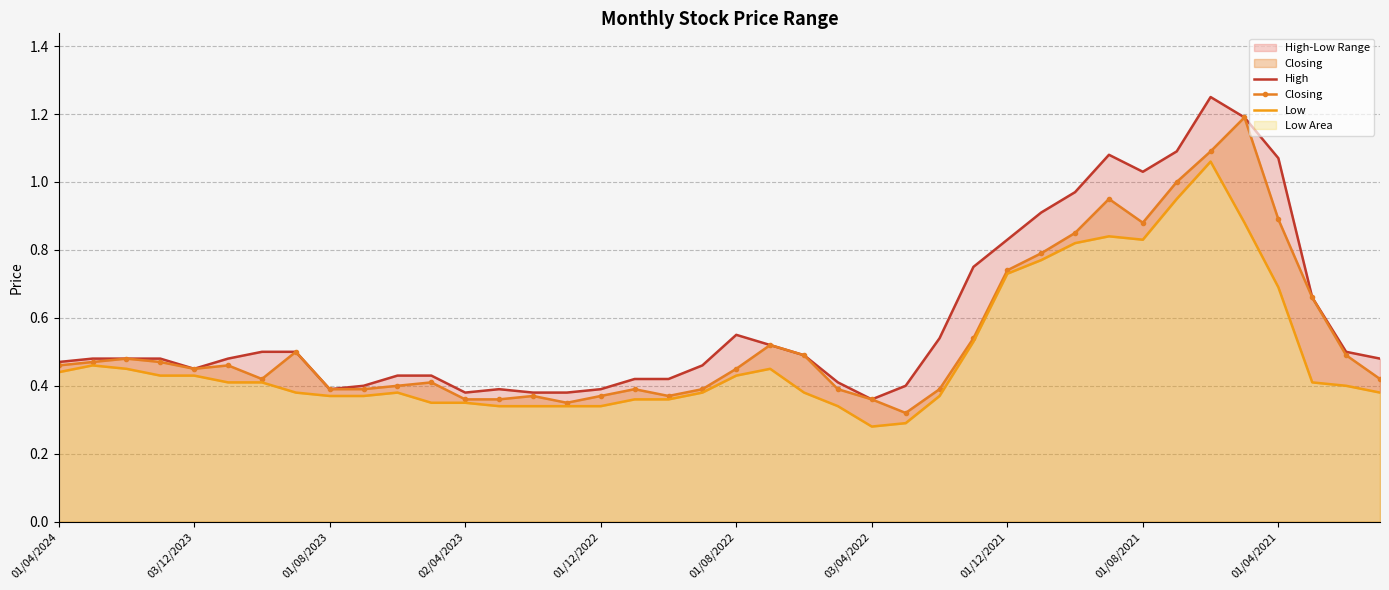

True or false: High and Closing intersect in this chart.

False